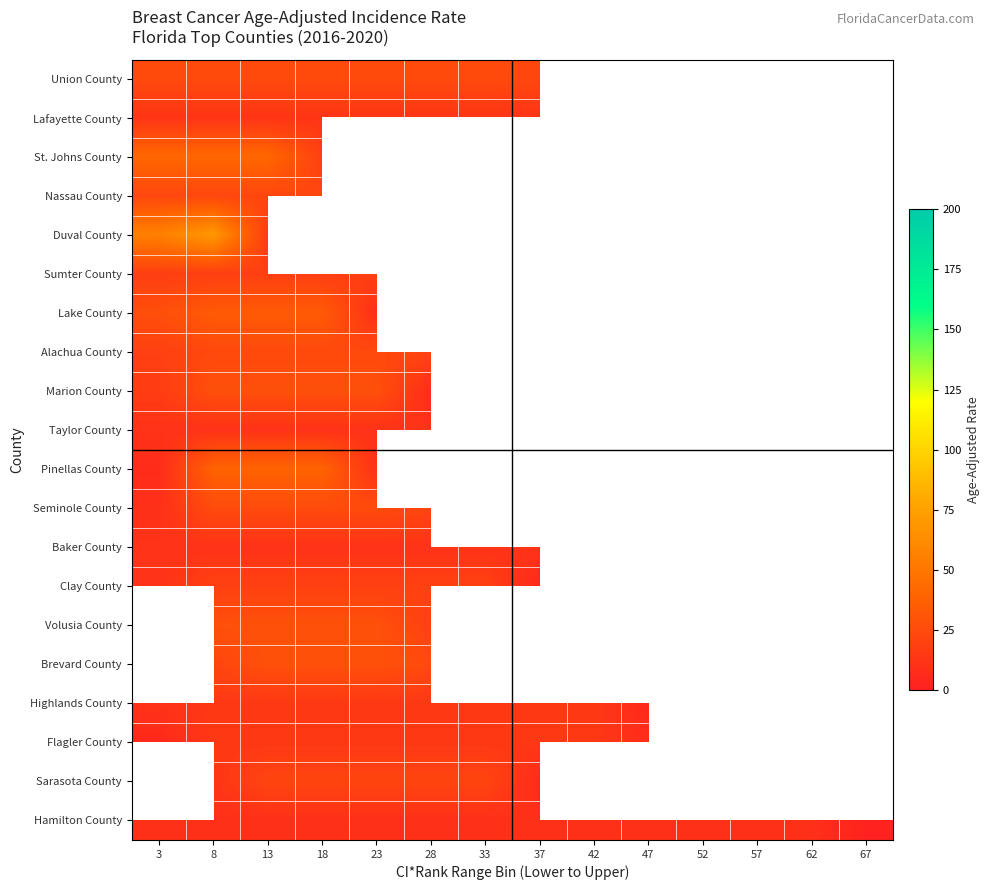

How many values in Flagler County are above zero?

10